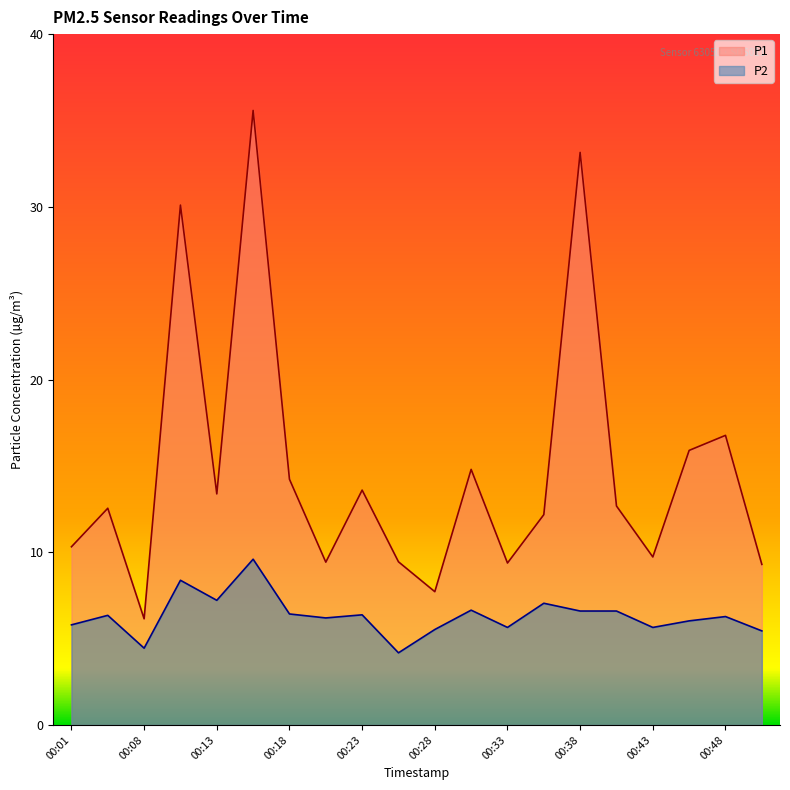

Where is P2 nearest to the value 6?

00:46